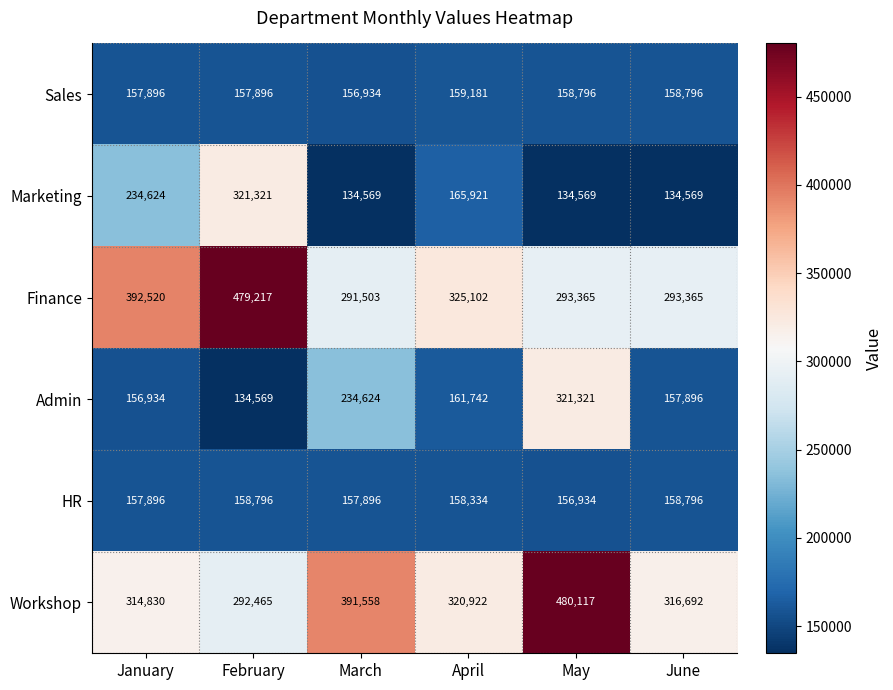

What is the difference between the Sales values at May and March?

1862